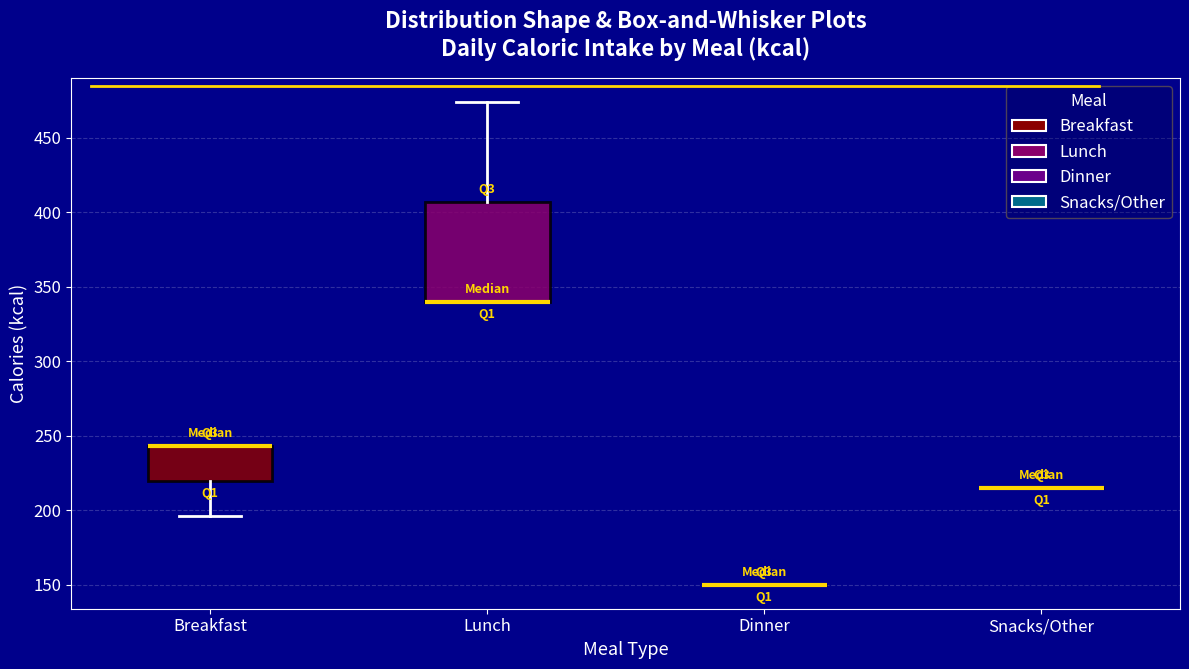

Which box is the tallest, from its lower edge to its upper edge?

Lunch